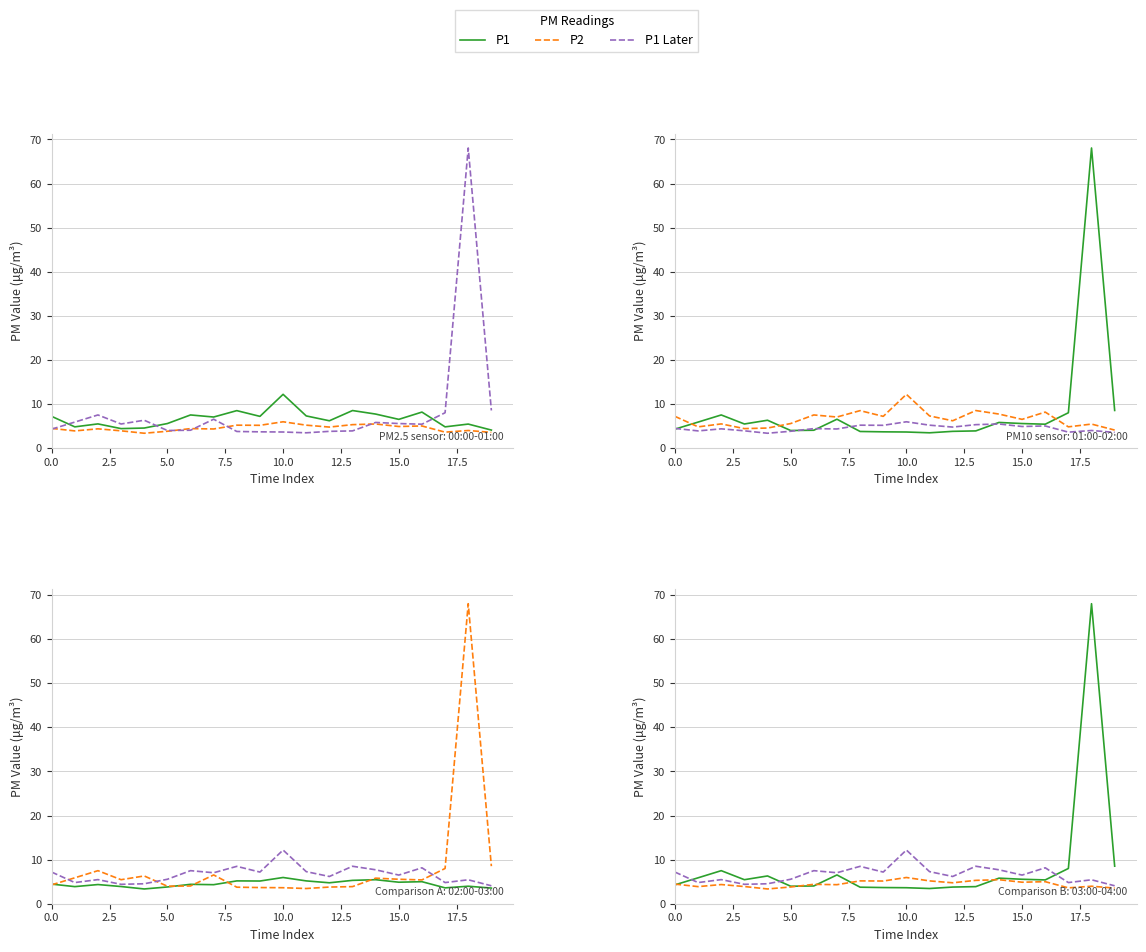

Rank the series by their average value, from highest to lowest.

P1, P1 Later, P2